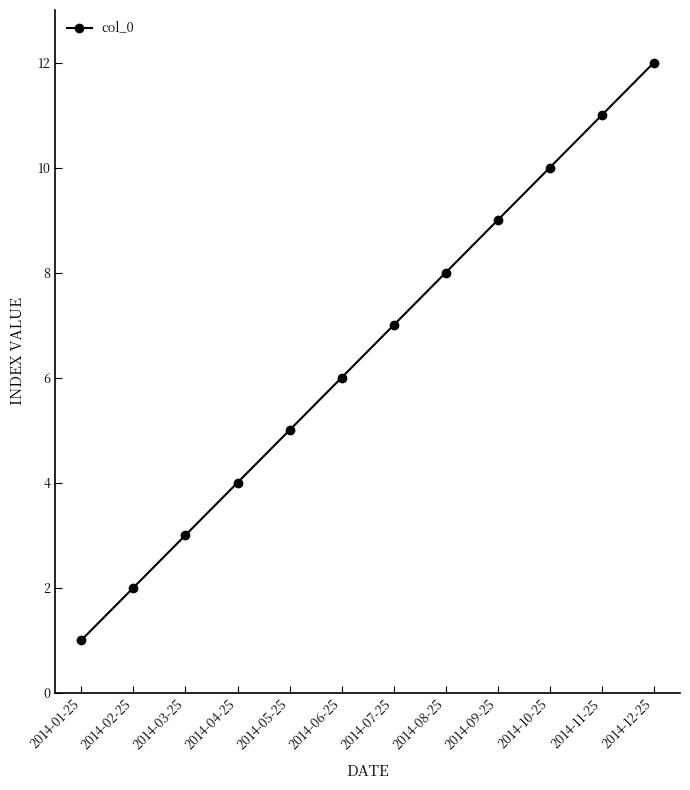

What is the change in value from 2014-10-25 to 2014-11-25?

+1